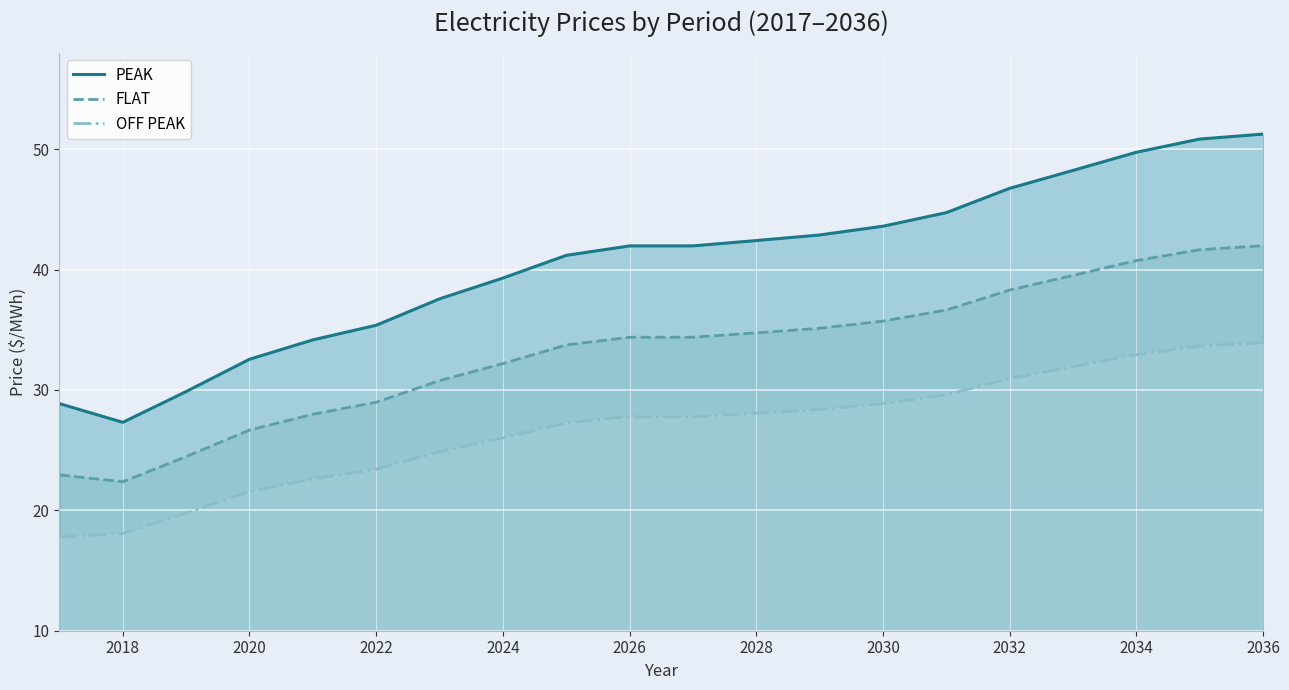

The value of FLAT at 2026 is 7.9. True or false?

False